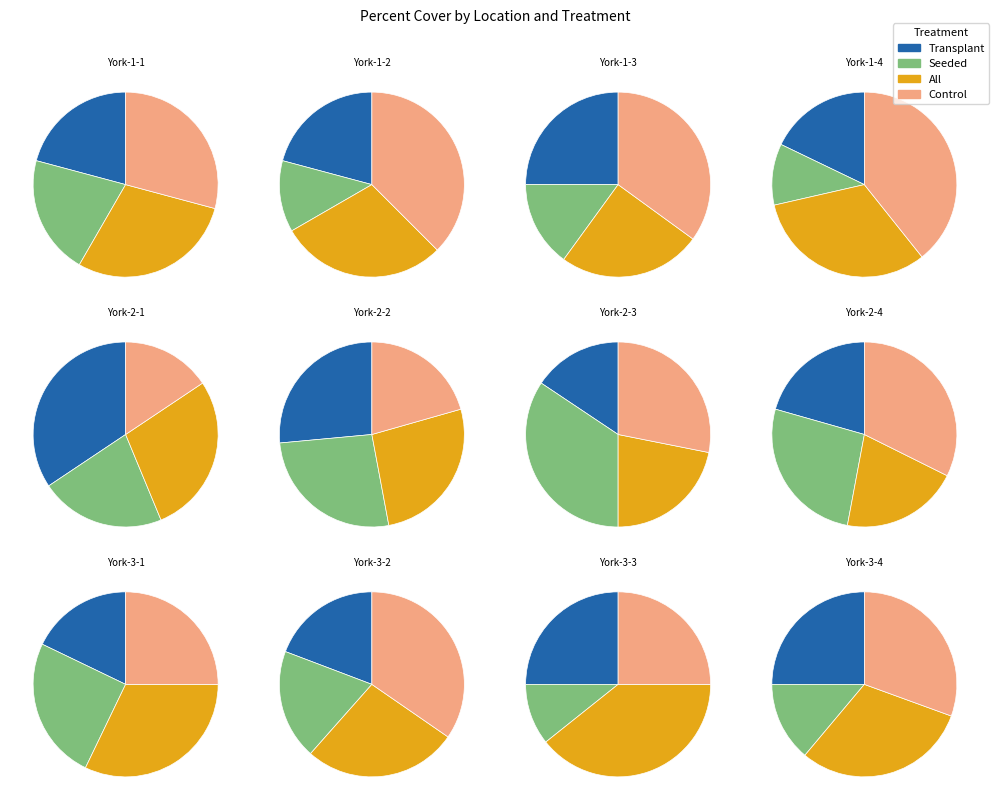

Is it true that York-1-3 is 1% of the pie?

False